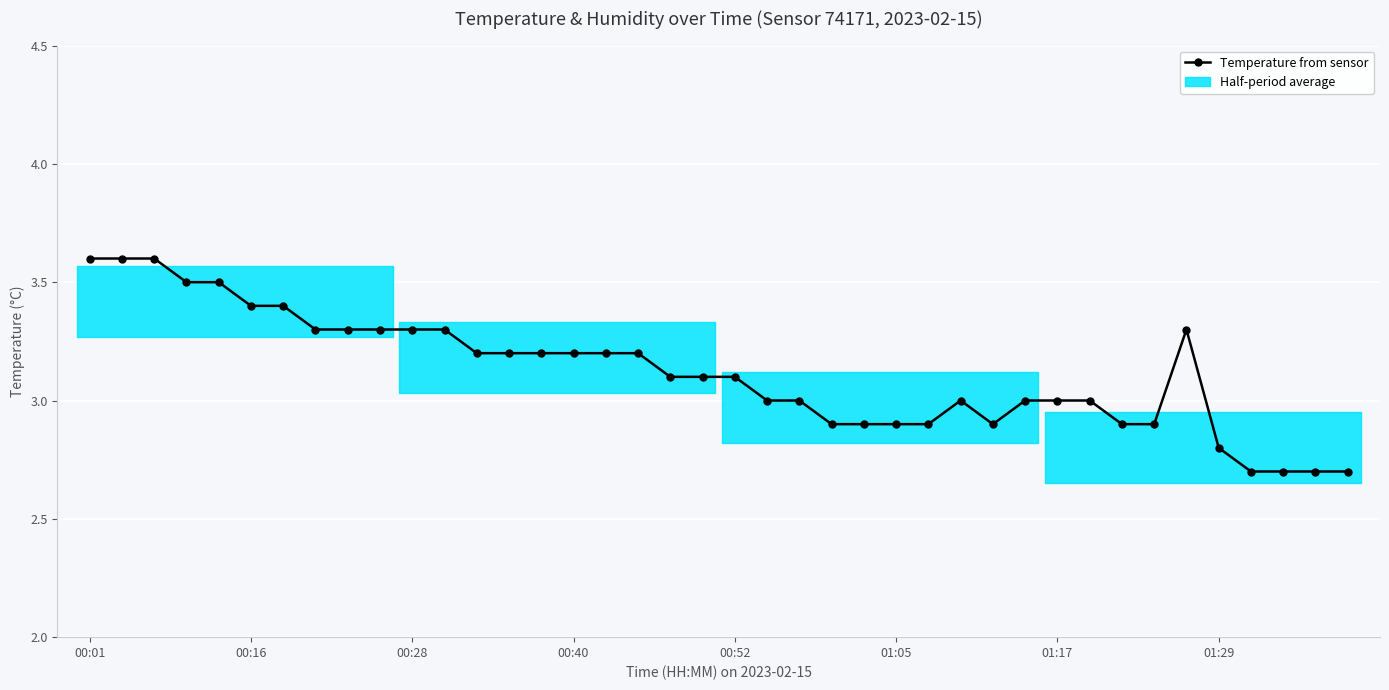

What is the value of the 21st point from the left?

3.1